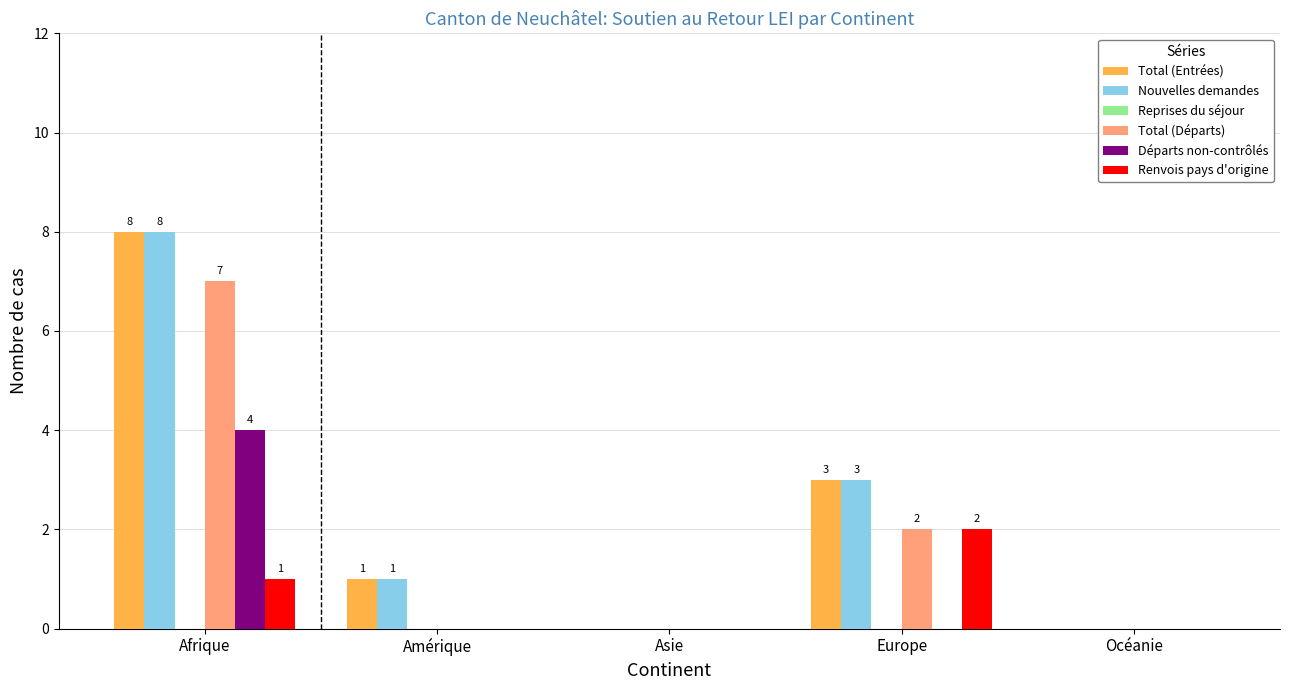

At which label does Nouvelles demandes reach its peak?

Afrique